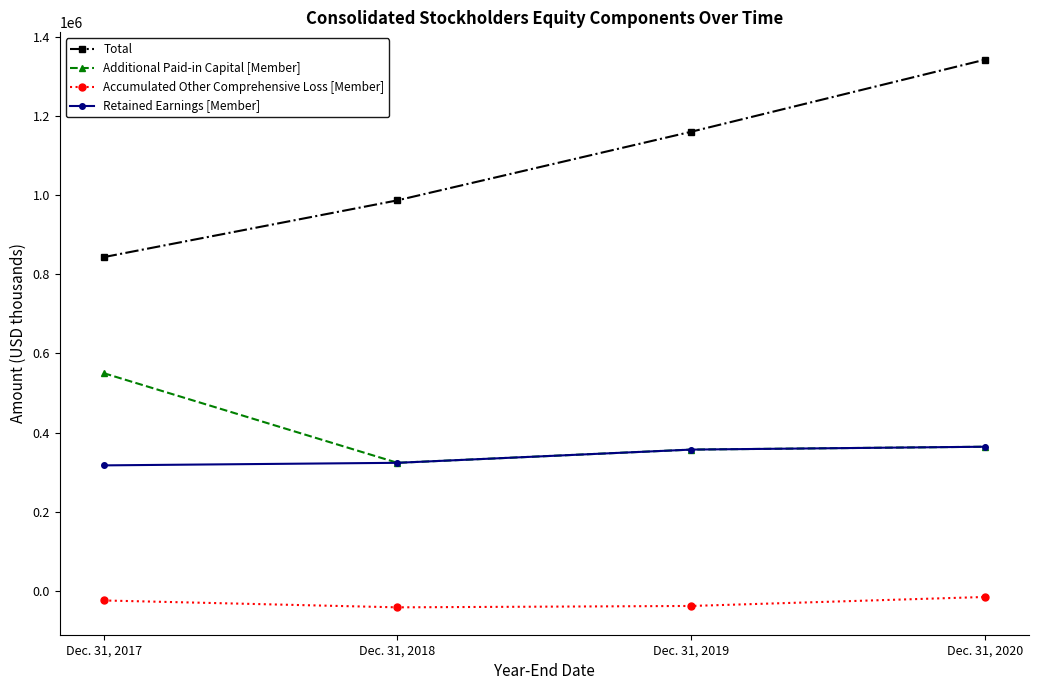

What is the smallest value displayed?

-41653